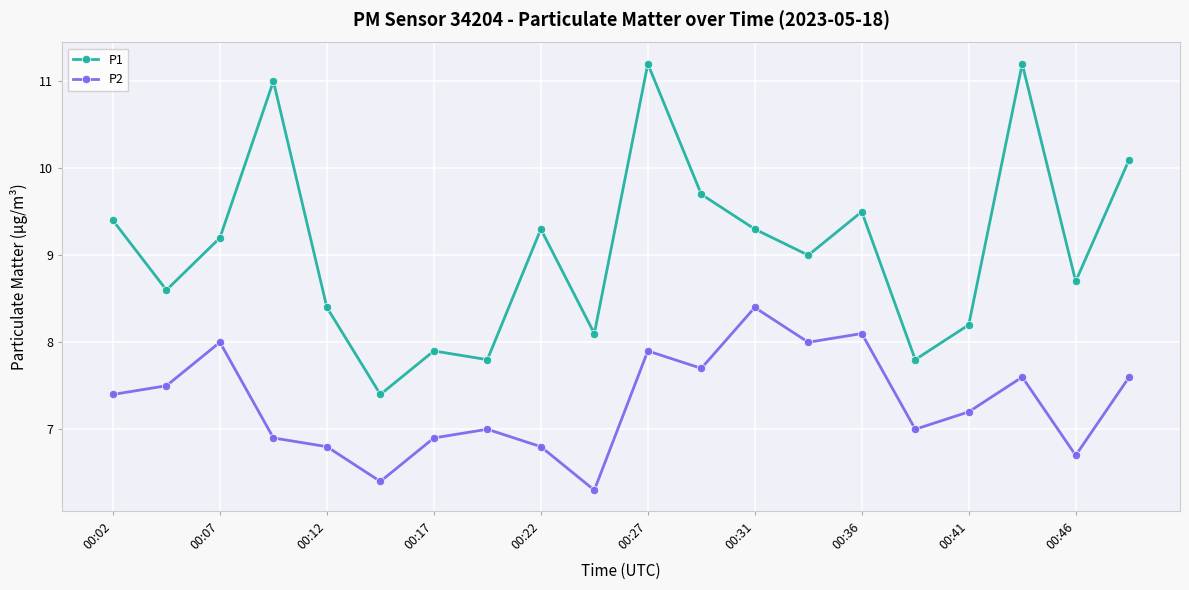

Rank the series by their average value, from highest to lowest.

P1, P2